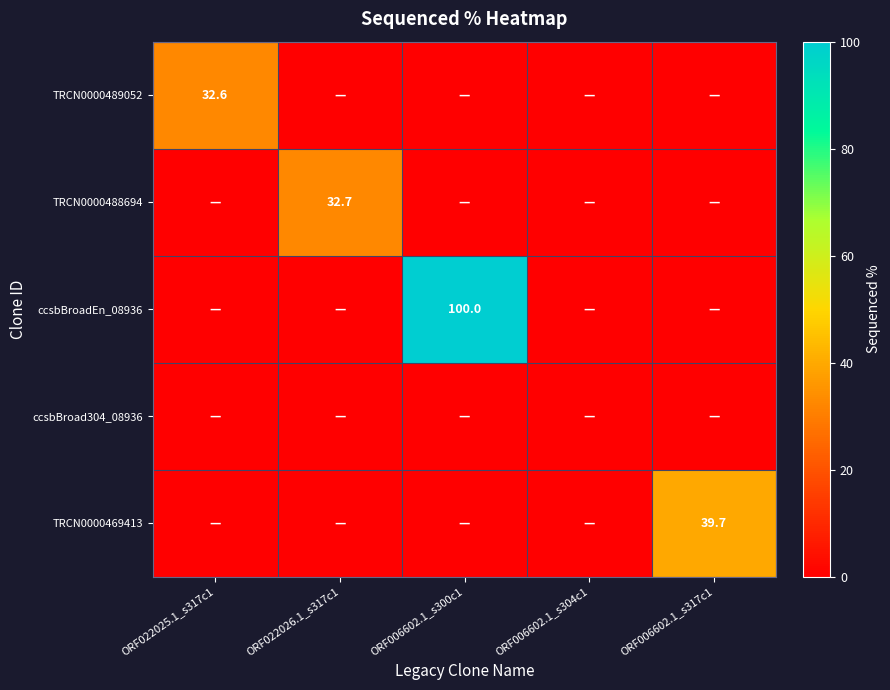

Is the value of ccsbBroadEn_08936 at ORF006602.1_s304c1 greater than the value of ccsbBroad304_08936 at ORF006602.1_s300c1?

No